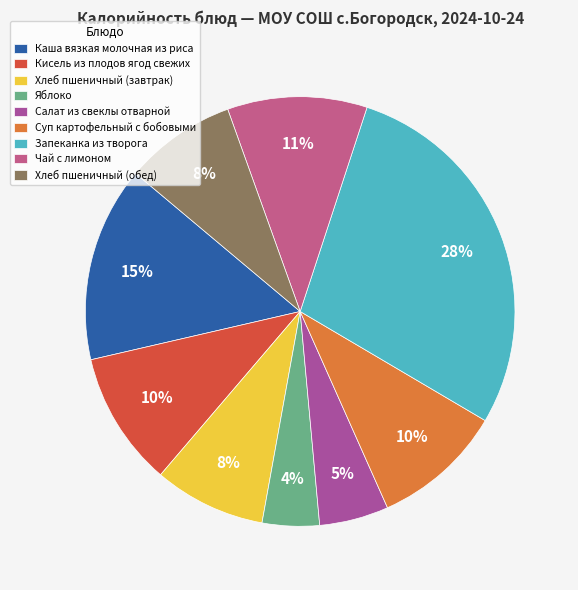

To the nearest percent, what percentage of the pie is Запеканка из творога?

28%